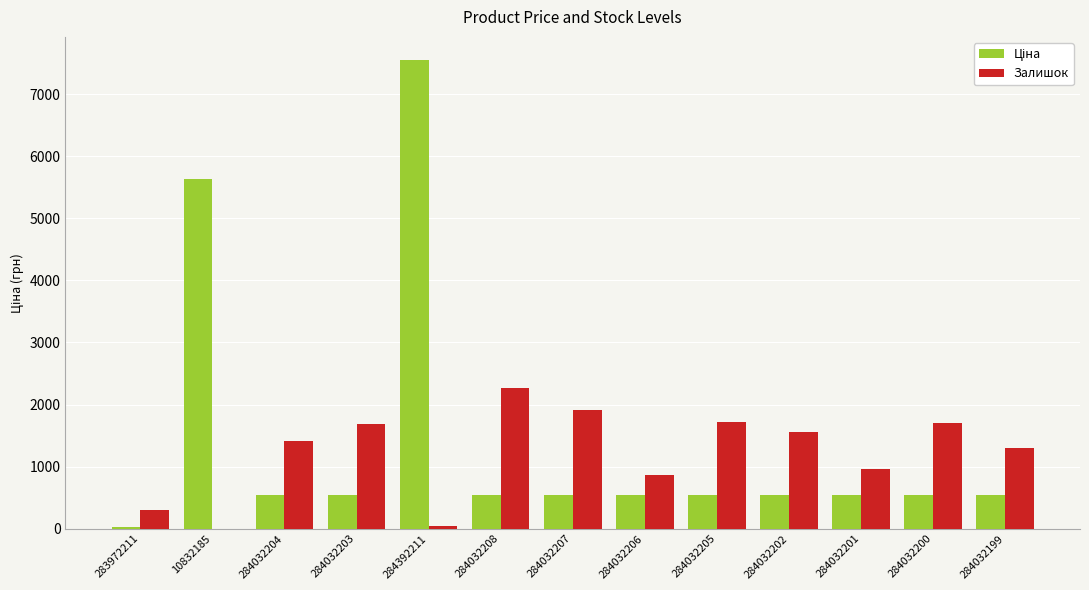

What is the sum of all Залишок values?

15698.0